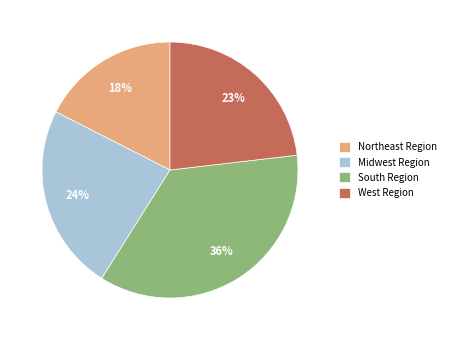

To the nearest percent, what portion does South Region represent?

36%